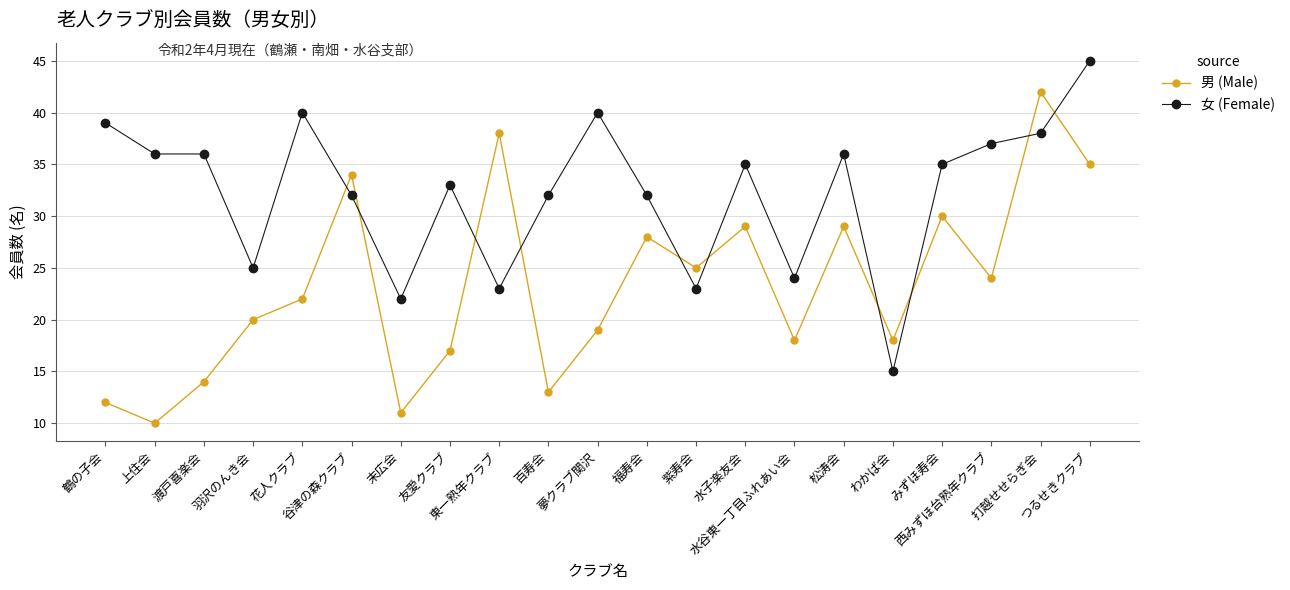

After their last crossing, which series has the higher values: 男 (Male) or 女 (Female)?

女 (Female)